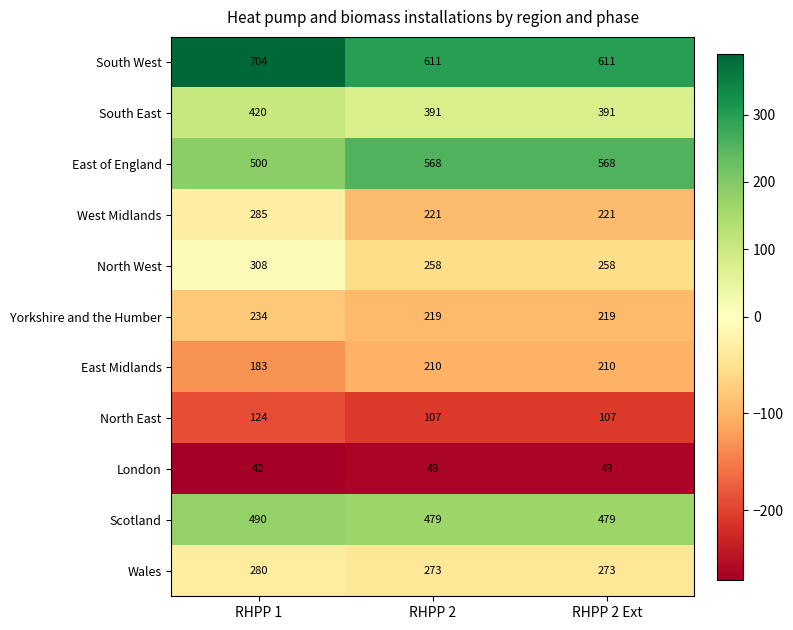

What is the average value of the South West series?

642